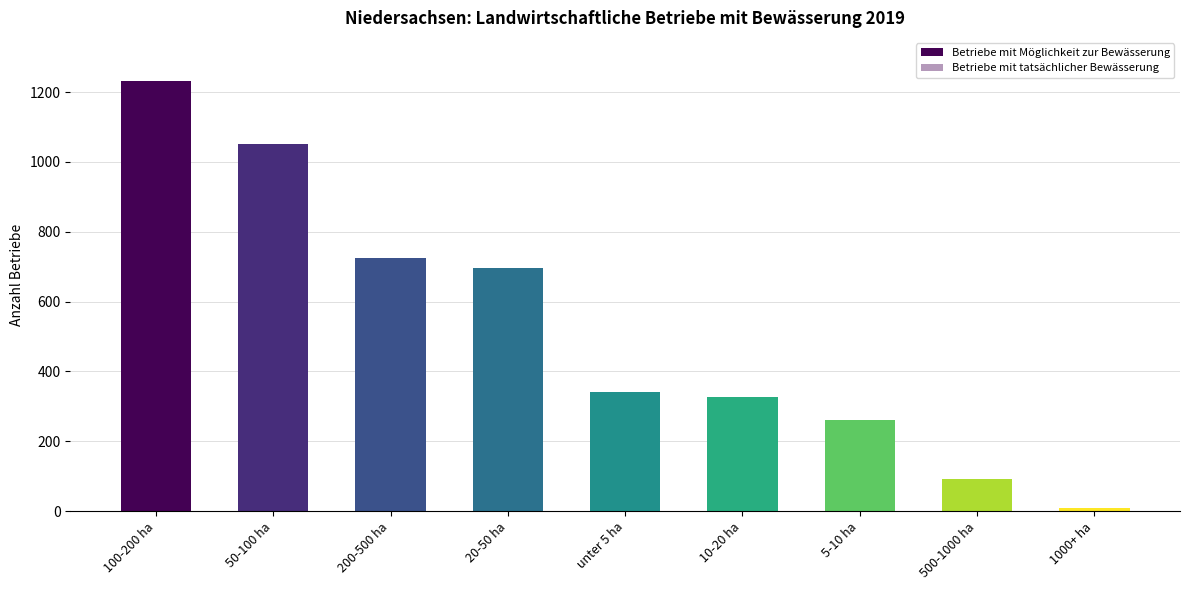

Between 10-20 ha and 5-10 ha, which series saw the biggest shift?

Betriebe mit Möglichkeit zur Bewässerung